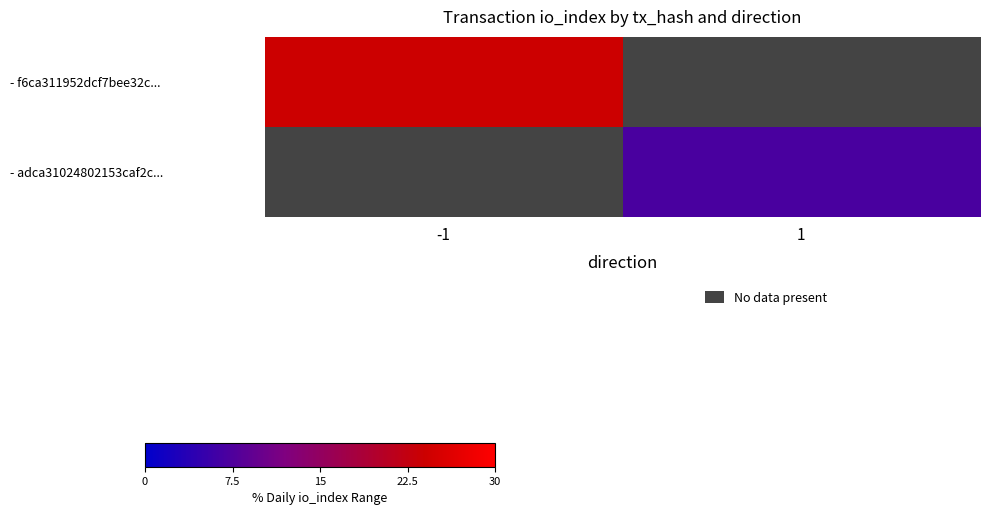

How many values in - f6ca311952dcf7bee32c... are above zero?

1